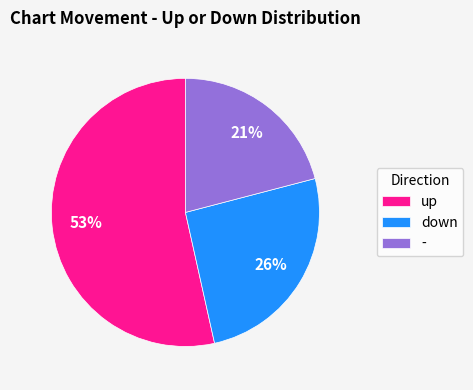

To the nearest percent, what is the combined percentage of - and down?

47%